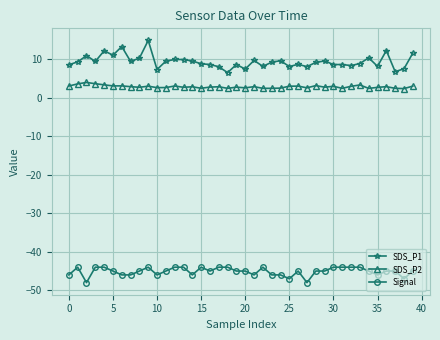

Which series has the widest spread of values?

SDS_P1